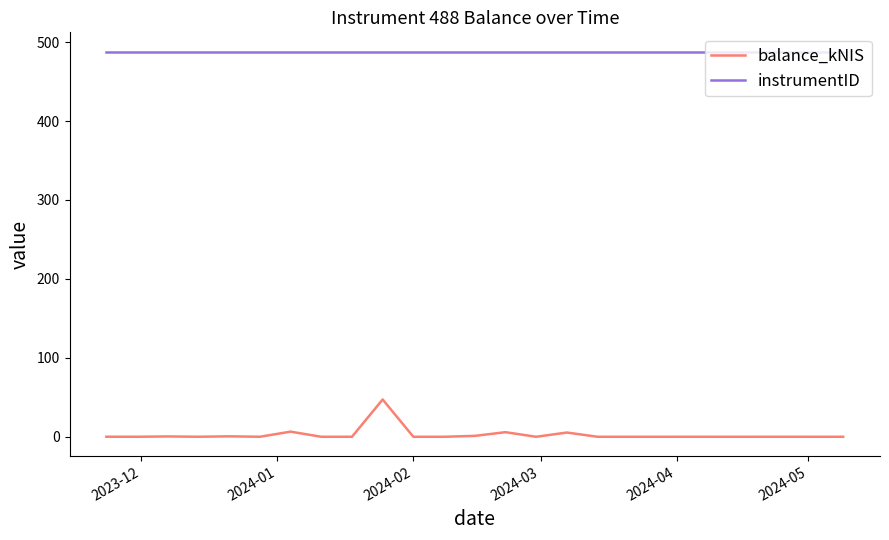

Which series has the largest total across all categories?

instrumentID